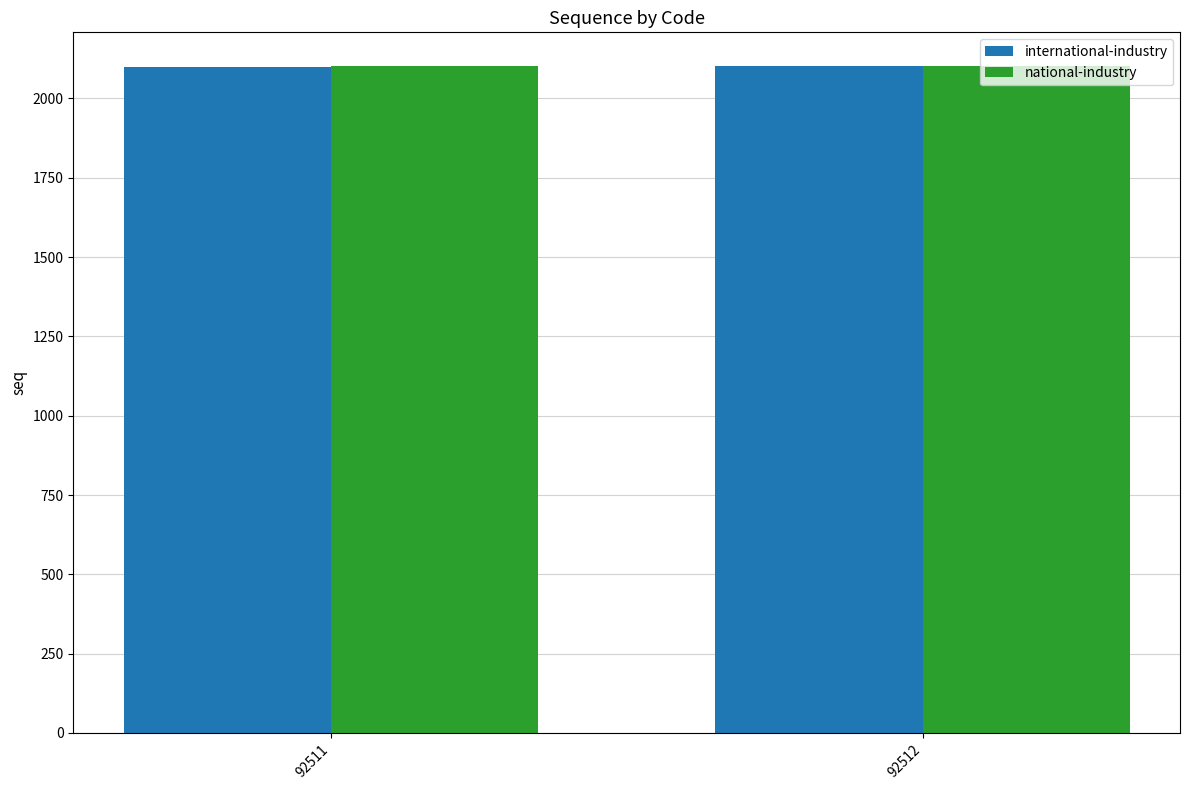

Count the number of categories in the chart.

2